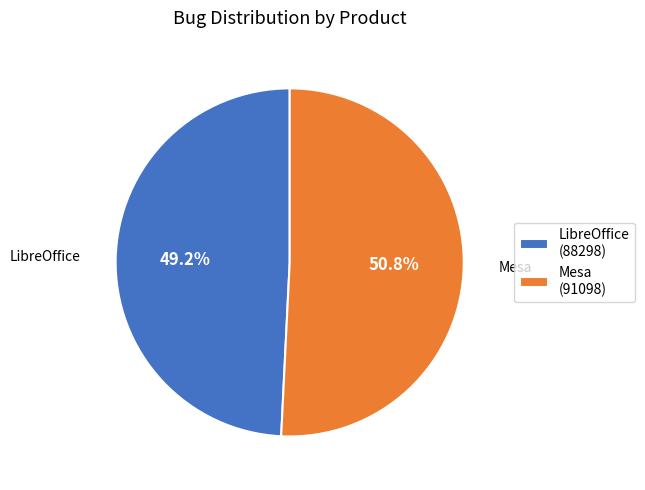

Count the number of slices in the pie.

2